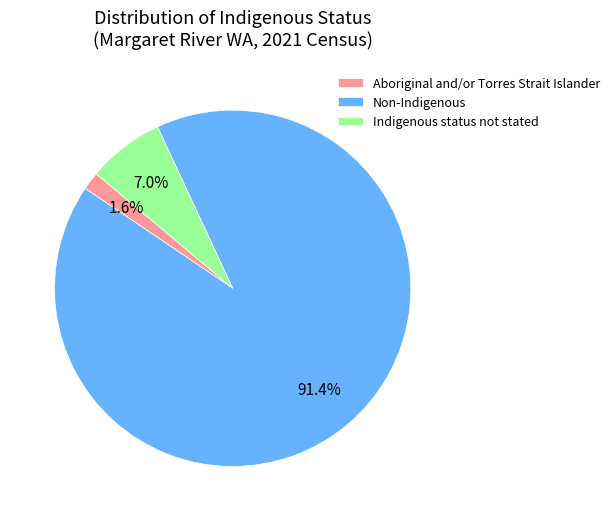

Which category has the biggest portion of the pie?

Non-Indigenous